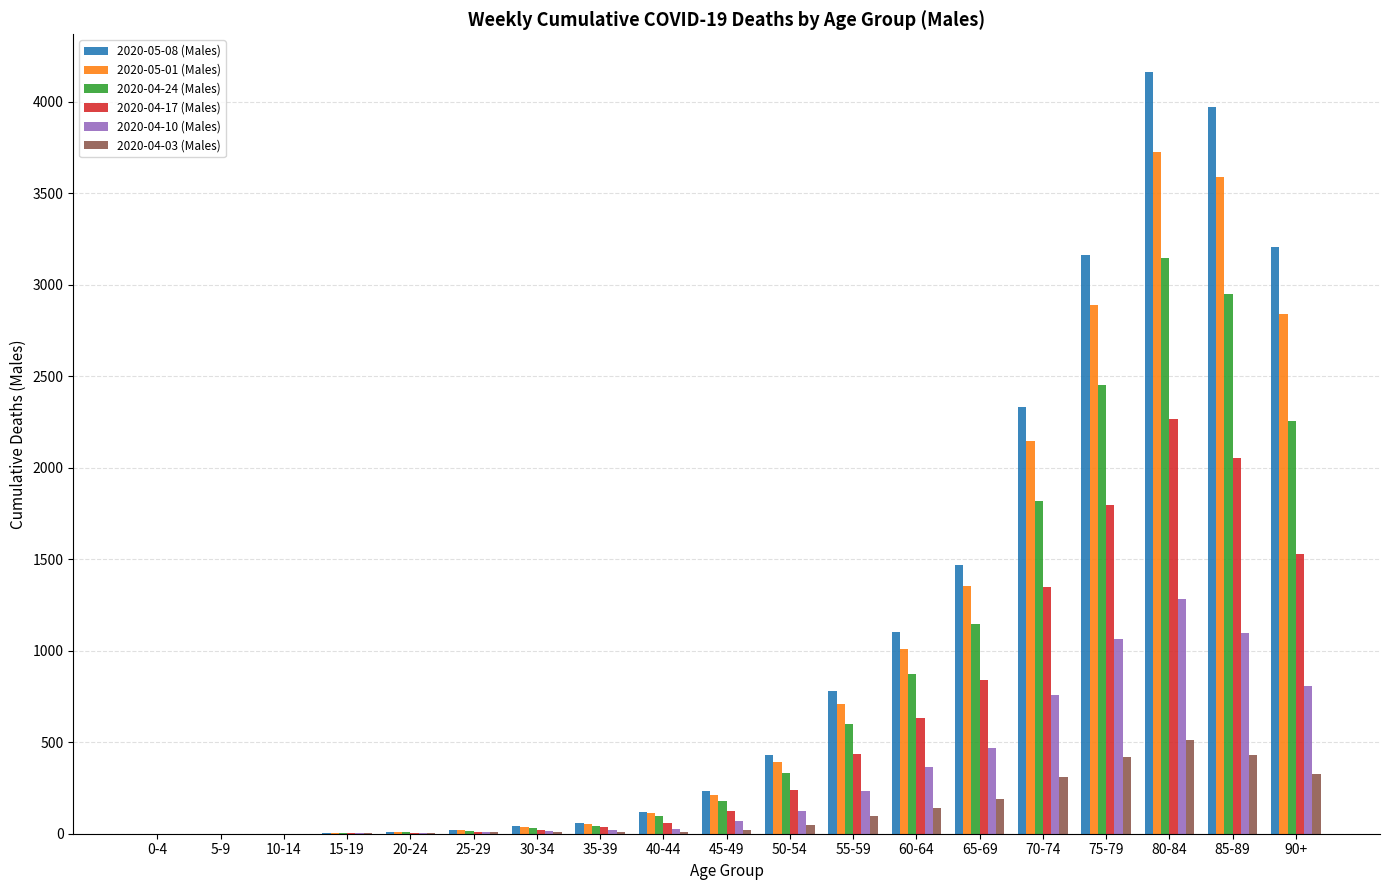

Which series has the largest range (max minus min)?

2020-05-08 (Males)